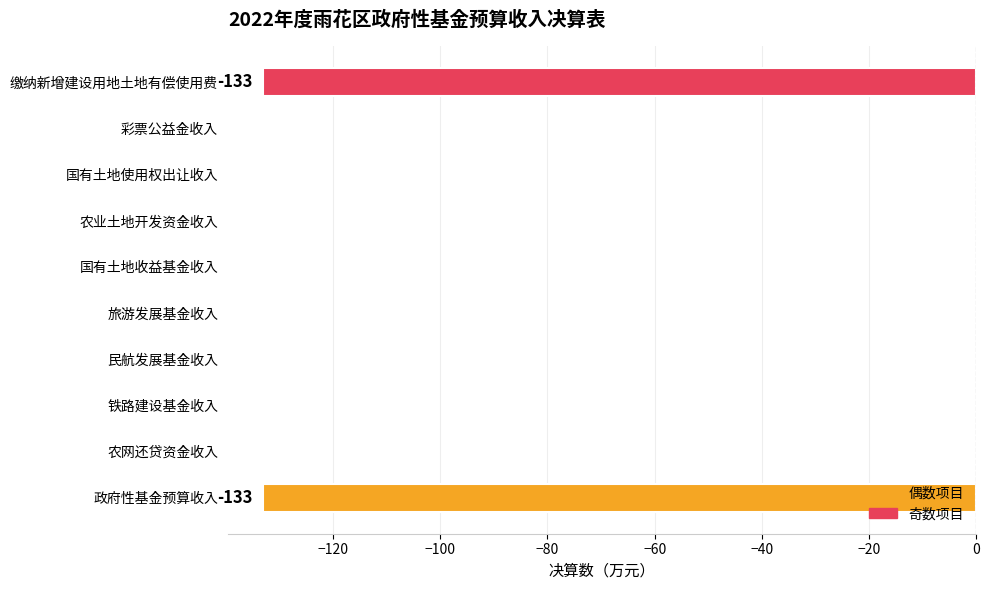

Is it true that the value at 民航发展基金收入 is 73?

False